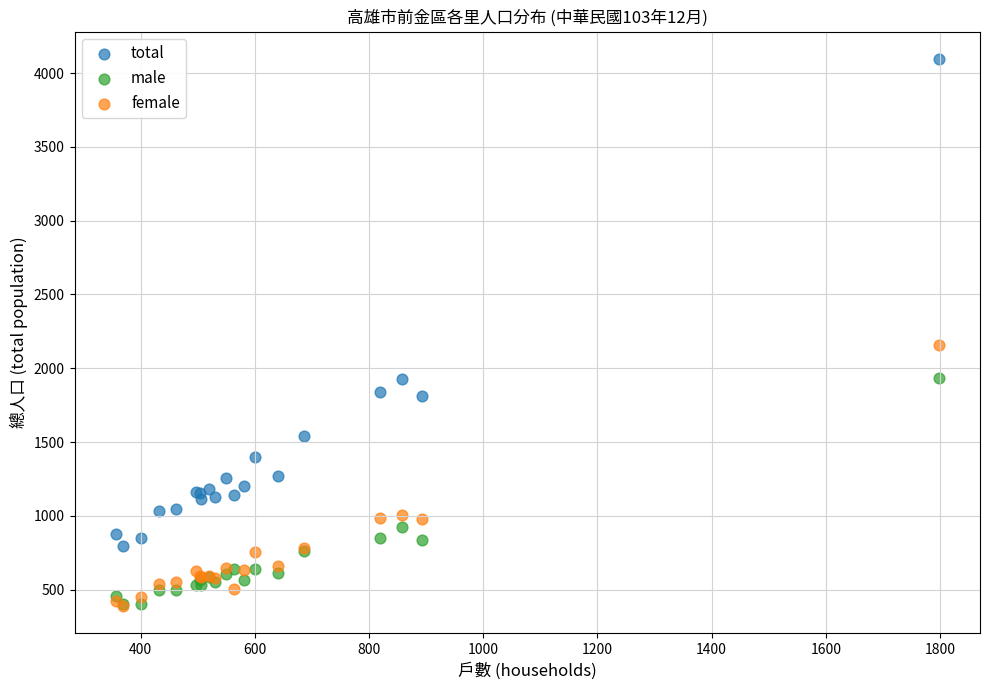

In the total series, what Y value is closest to 2445?

1926